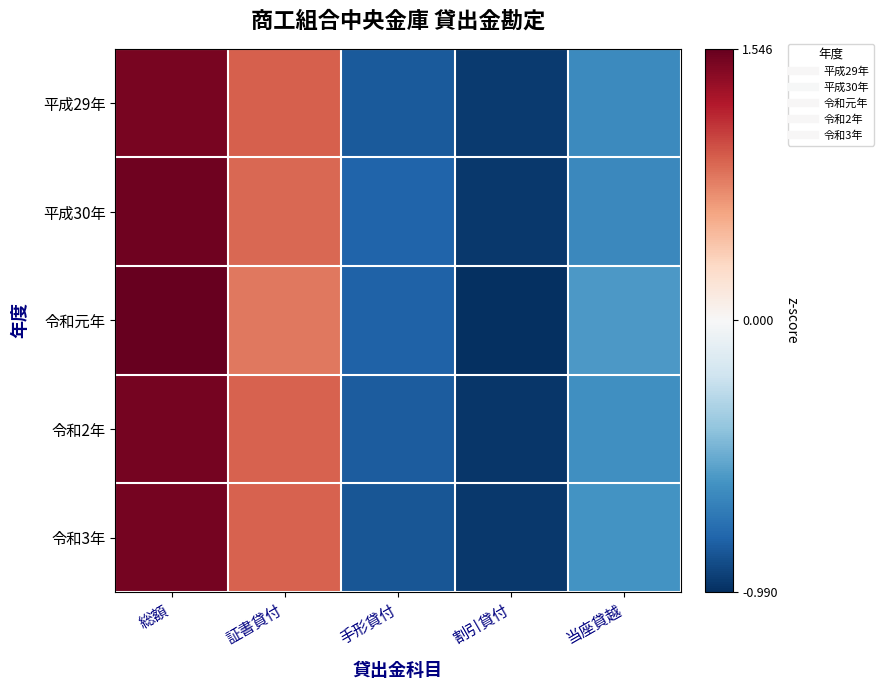

Which category has the highest value across all series?

総額